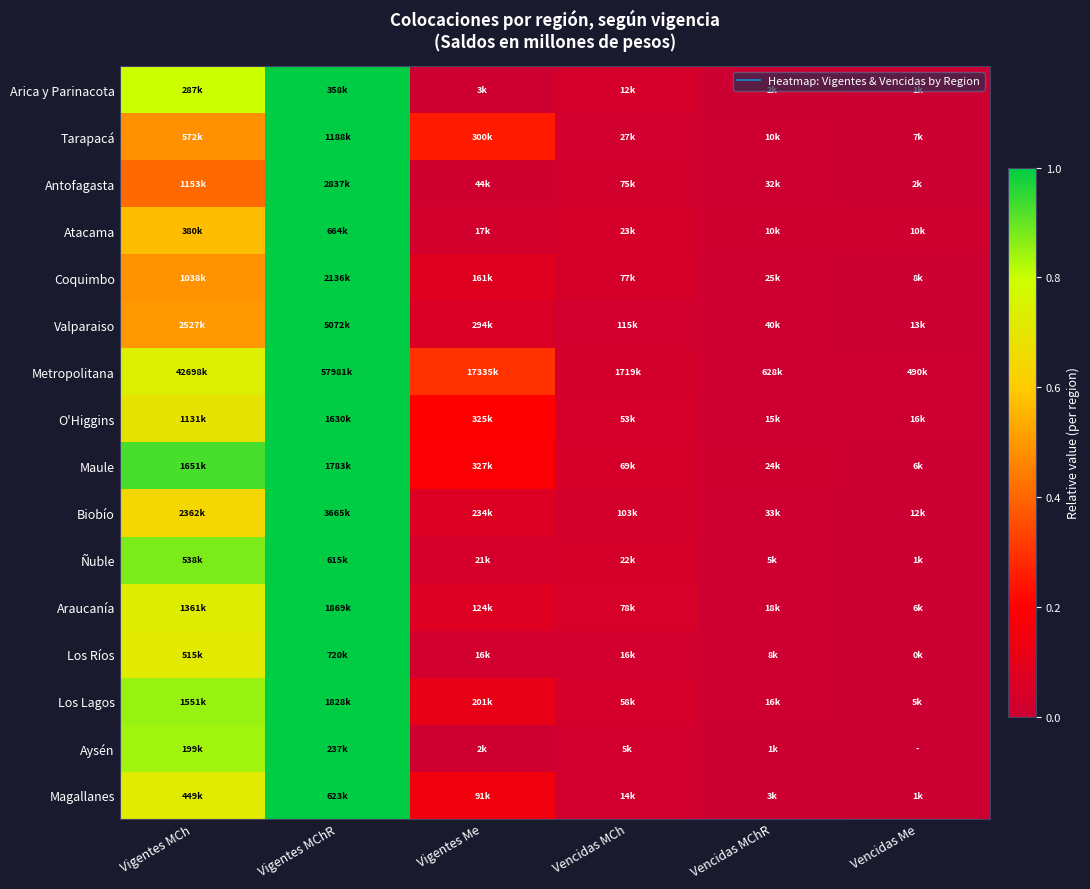

Reading left to right, extract all data points from this chart.

Arica y Parinacota: Vigentes MCh=0.8	Vigentes MChR=1.0	Vigentes Me=0.0	Vencidas MCh=0.0	Vencidas MChR=0.0	Vencidas Me=0.0
Tarapacá: Vigentes MCh=0.5	Vigentes MChR=1.0	Vigentes Me=0.3	Vencidas MCh=0.0	Vencidas MChR=0.0	Vencidas Me=0.0
Antofagasta: Vigentes MCh=0.4	Vigentes MChR=1.0	Vigentes Me=0.0	Vencidas MCh=0.0	Vencidas MChR=0.0	Vencidas Me=0.0
Atacama: Vigentes MCh=0.6	Vigentes MChR=1.0	Vigentes Me=0.0	Vencidas MCh=0.0	Vencidas MChR=0.0	Vencidas Me=0.0
Coquimbo: Vigentes MCh=0.5	Vigentes MChR=1.0	Vigentes Me=0.1	Vencidas MCh=0.0	Vencidas MChR=0.0	Vencidas Me=0.0
Valparaiso: Vigentes MCh=0.5	Vigentes MChR=1.0	Vigentes Me=0.1	Vencidas MCh=0.0	Vencidas MChR=0.0	Vencidas Me=0.0
Metropolitana: Vigentes MCh=0.7	Vigentes MChR=1.0	Vigentes Me=0.3	Vencidas MCh=0.0	Vencidas MChR=0.0	Vencidas Me=0.0
O'Higgins: Vigentes MCh=0.7	Vigentes MChR=1.0	Vigentes Me=0.2	Vencidas MCh=0.0	Vencidas MChR=0.0	Vencidas Me=0.0
Maule: Vigentes MCh=0.9	Vigentes MChR=1.0	Vigentes Me=0.2	Vencidas MCh=0.0	Vencidas MChR=0.0	Vencidas Me=0.0
Biobío: Vigentes MCh=0.6	Vigentes MChR=1.0	Vigentes Me=0.1	Vencidas MCh=0.0	Vencidas MChR=0.0	Vencidas Me=0.0
Ñuble: Vigentes MCh=0.9	Vigentes MChR=1.0	Vigentes Me=0.0	Vencidas MCh=0.0	Vencidas MChR=0.0	Vencidas Me=0.0
Araucanía: Vigentes MCh=0.7	Vigentes MChR=1.0	Vigentes Me=0.1	Vencidas MCh=0.0	Vencidas MChR=0.0	Vencidas Me=0.0
Los Ríos: Vigentes MCh=0.7	Vigentes MChR=1.0	Vigentes Me=0.0	Vencidas MCh=0.0	Vencidas MChR=0.0	Vencidas Me=0.0
Los Lagos: Vigentes MCh=0.8	Vigentes MChR=1.0	Vigentes Me=0.1	Vencidas MCh=0.0	Vencidas MChR=0.0	Vencidas Me=0.0
Aysén: Vigentes MCh=0.8	Vigentes MChR=1.0	Vigentes Me=0.0	Vencidas MCh=0.0	Vencidas MChR=0.0	Vencidas Me=0.0
Magallanes: Vigentes MCh=0.7	Vigentes MChR=1.0	Vigentes Me=0.1	Vencidas MCh=0.0	Vencidas MChR=0.0	Vencidas Me=0.0